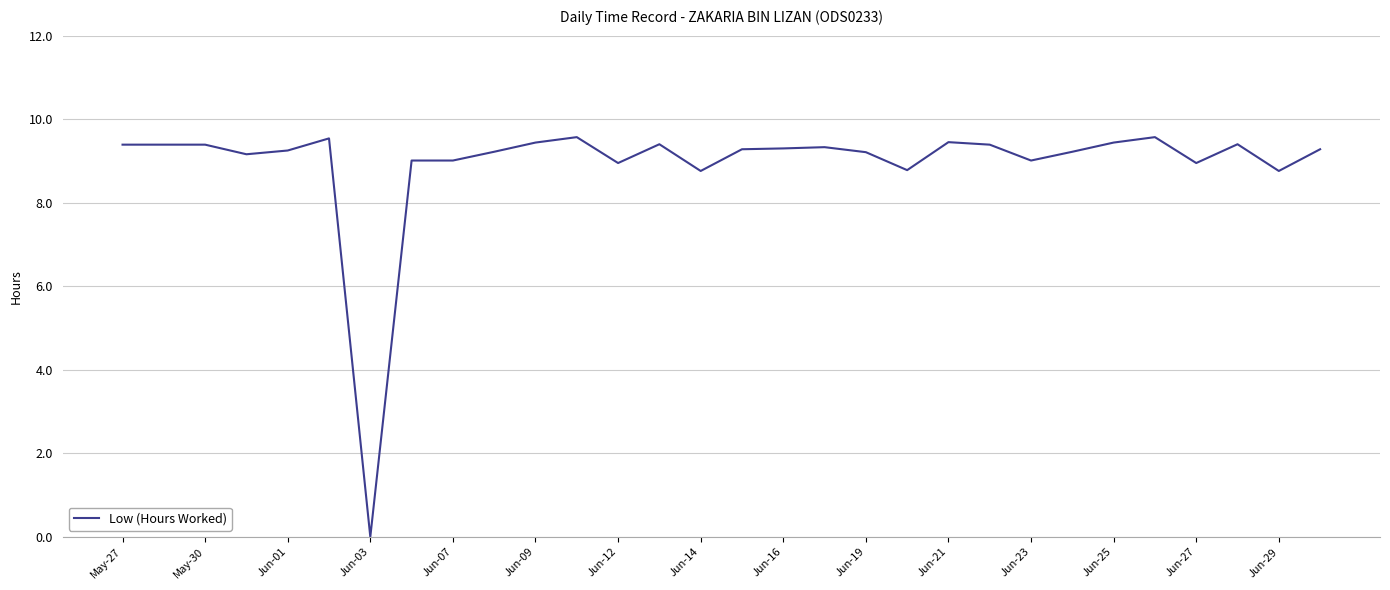

What is the label of the 30th point from the left?

29